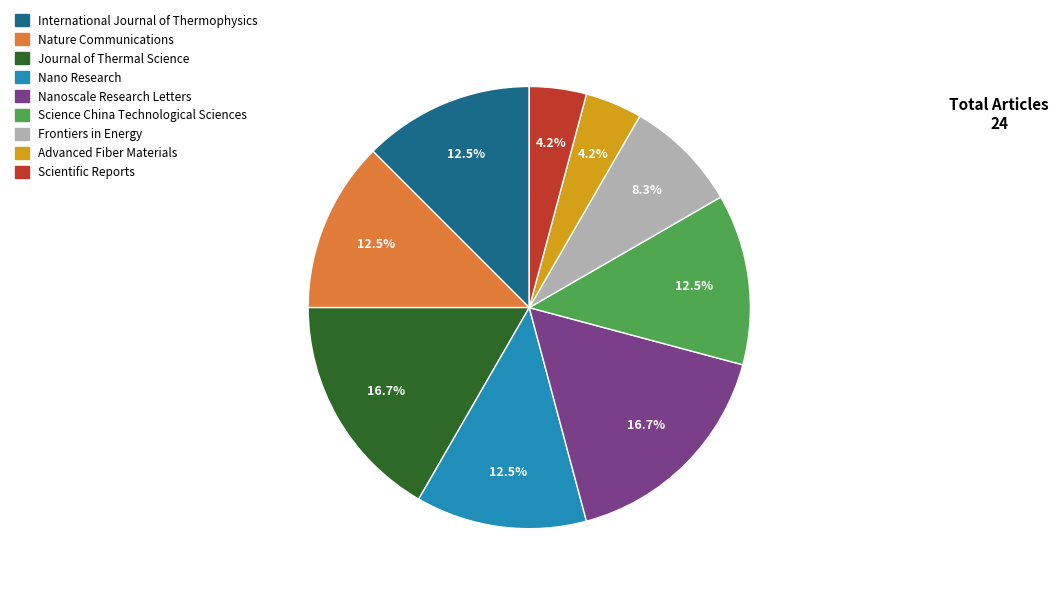

Is the sum of Nature Communications and Nano Research greater than half?

No